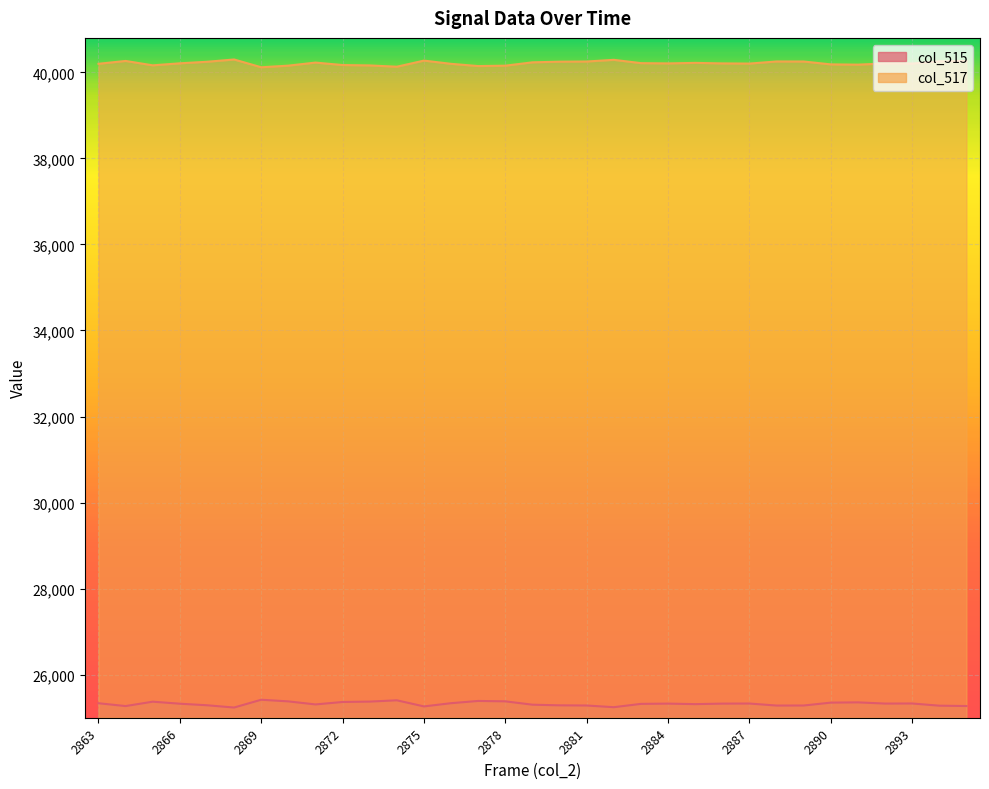

Where does the col_515 series first go above 25328?

2863